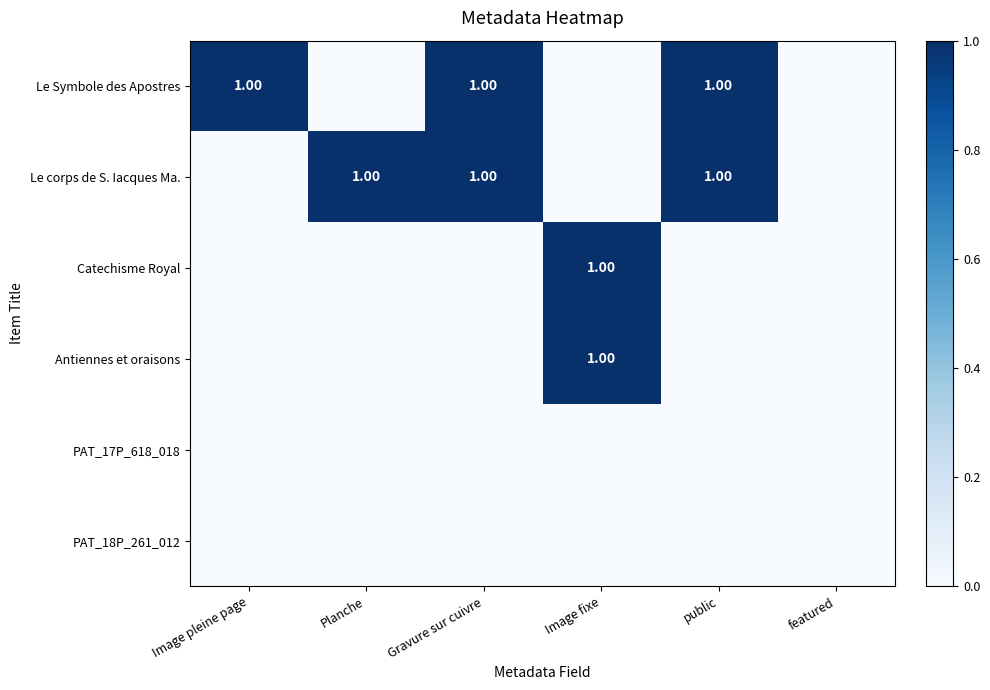

Where is Antiennes et oraisons nearest to the value 0?

Image pleine page